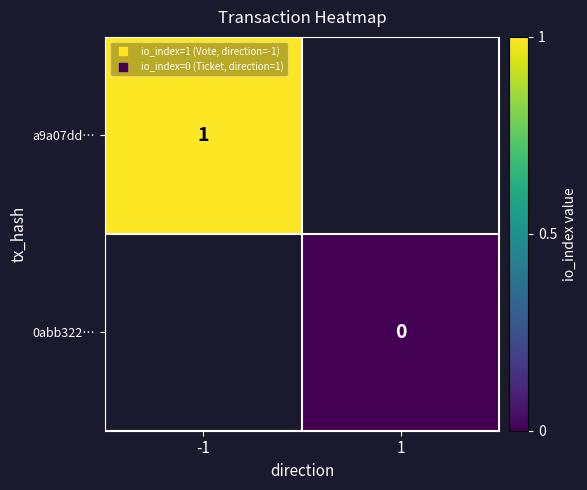

True or false: a9a07dd… has a value of 1.0 at -1.

True